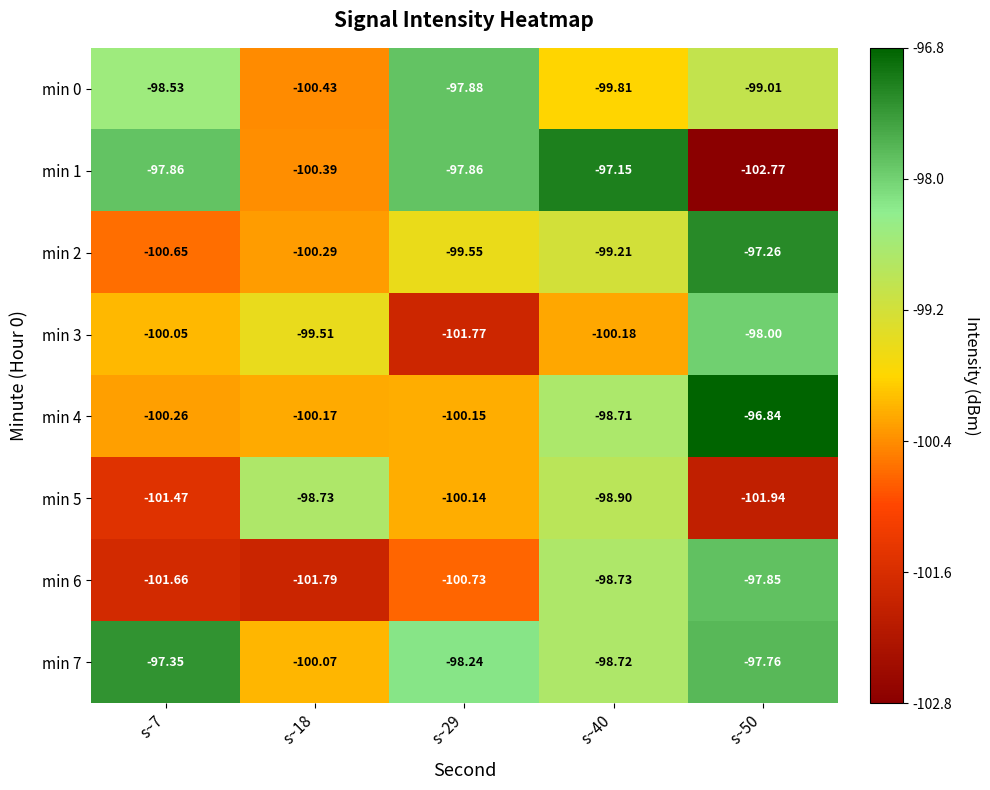

At s~40, list the series in order from largest to smallest.

min 1, min 4, min 7, min 6, min 5, min 2, min 0, min 3